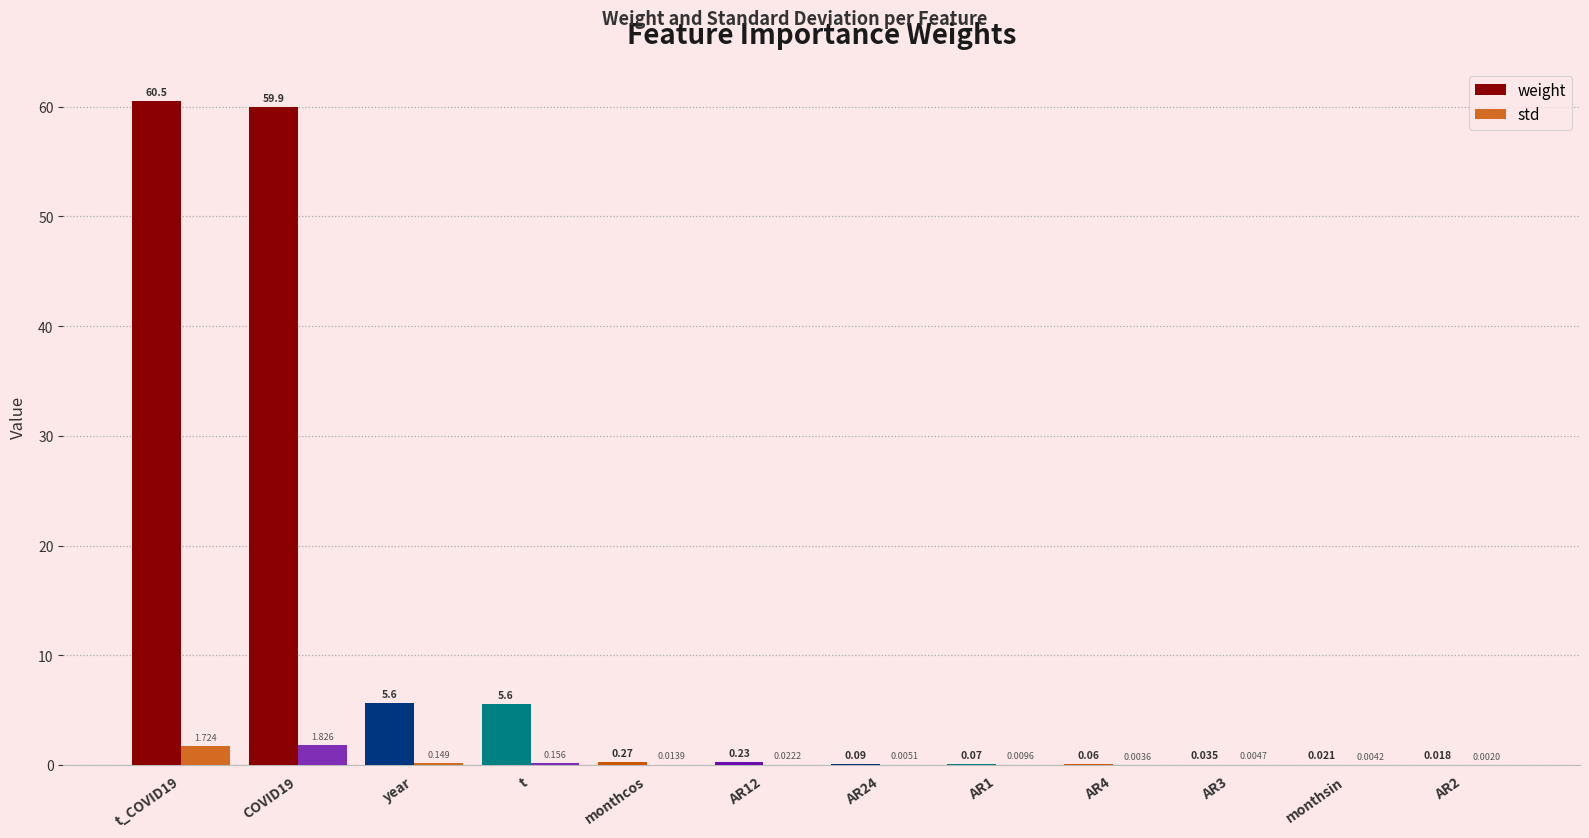

How many groups of bars are there?

12